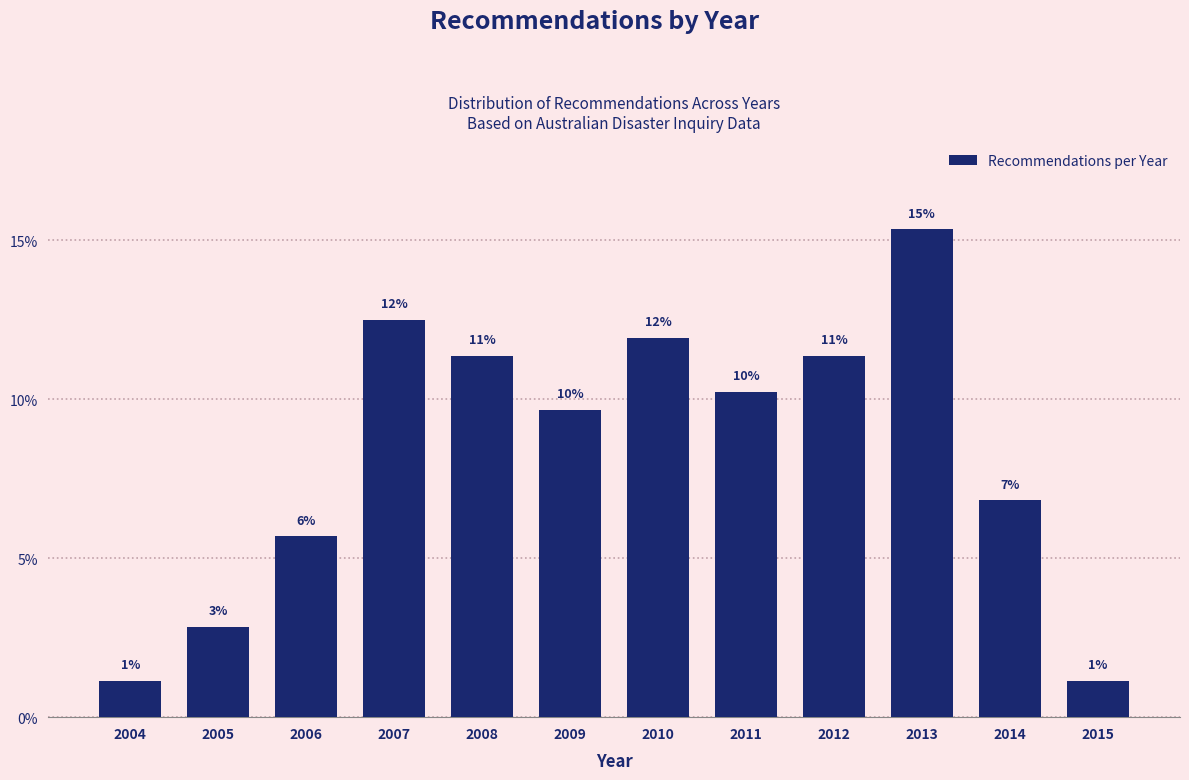

How many bars are there in total?

12